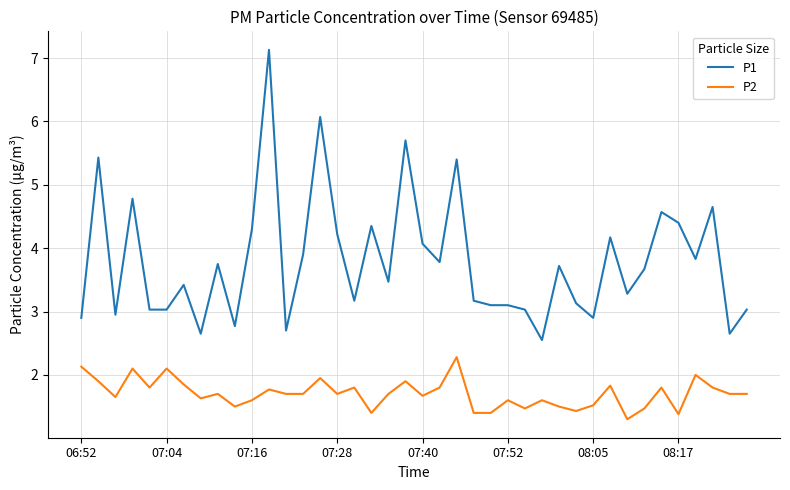

What is the lowest value of the P2 series?

1.3